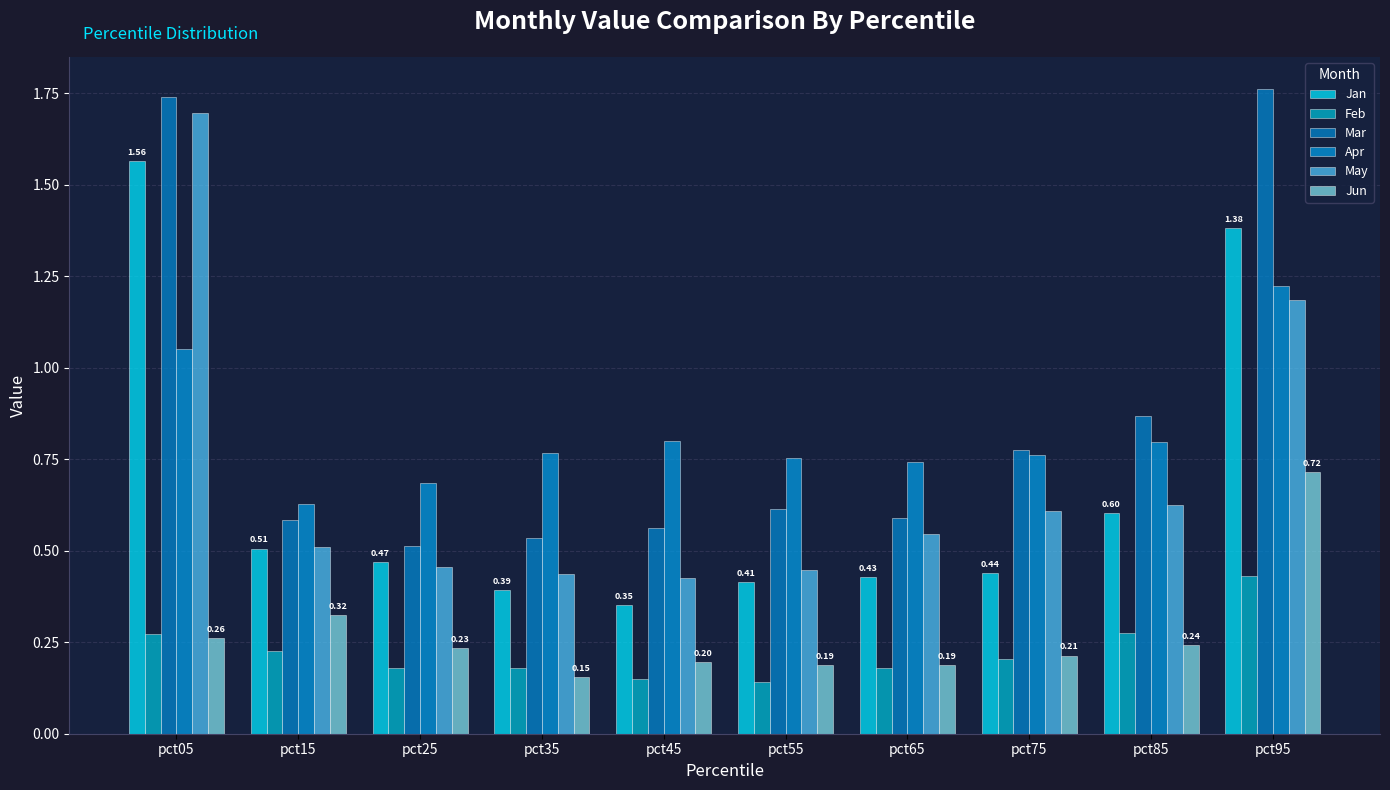

Reading left to right, extract all data points from this chart.

Jan: 1.6	0.5	0.5	0.4	0.4	0.4	0.4	0.4	0.6	1.4
Feb: 0.3	0.2	0.2	0.2	0.2	0.1	0.2	0.2	0.3	0.4
Mar: 1.7	0.6	0.5	0.5	0.6	0.6	0.6	0.8	0.9	1.8
Apr: 1.1	0.6	0.7	0.8	0.8	0.8	0.7	0.8	0.8	1.2
May: 1.7	0.5	0.5	0.4	0.4	0.4	0.5	0.6	0.6	1.2
Jun: 0.3	0.3	0.2	0.2	0.2	0.2	0.2	0.2	0.2	0.7